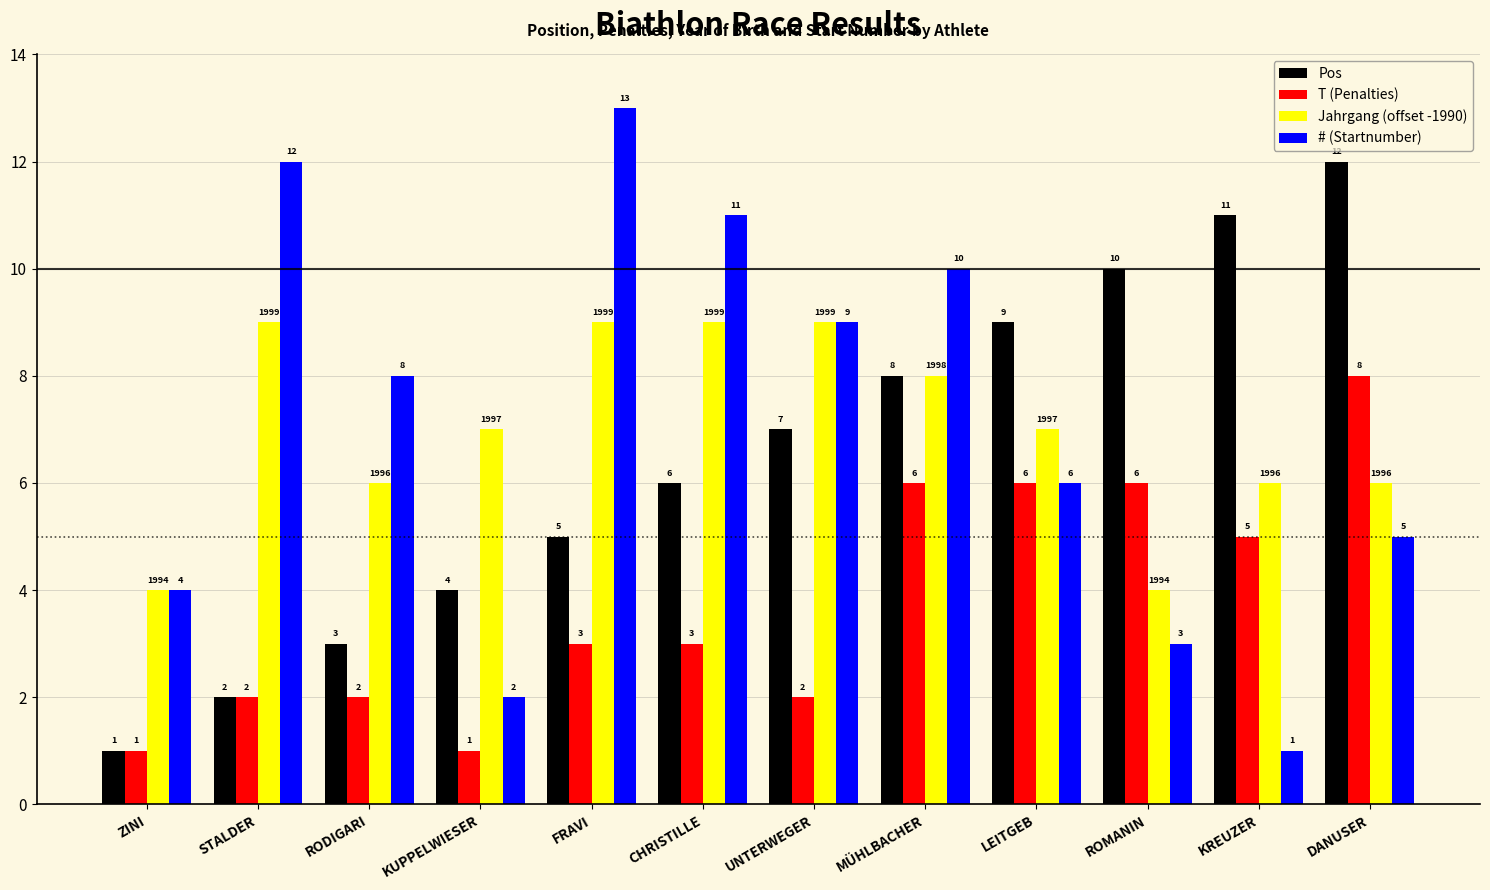

Count the T (Penalties) values in the range 2 to 6.

9